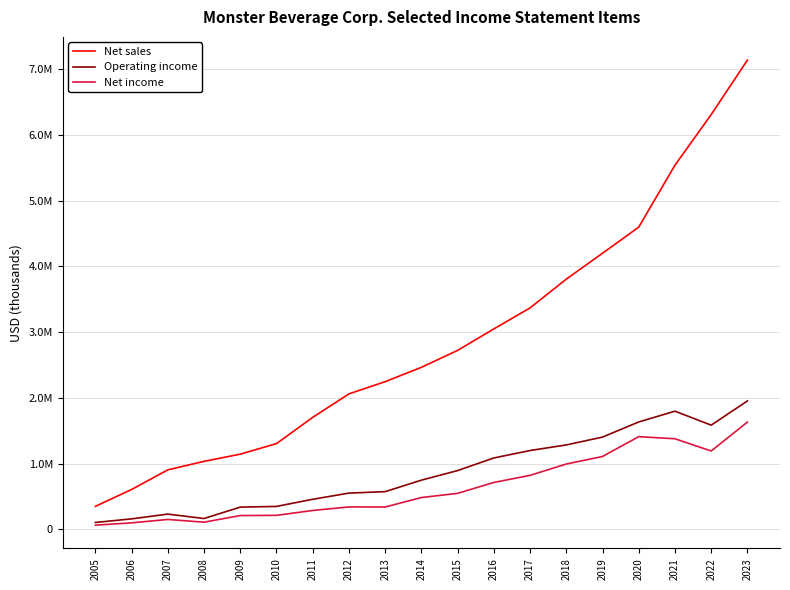

Reading left to right, transcribe all the data shown in this chart.

Net sales: 348886	605774	904465	1033780	1143299	1303942	1703230	2060702	2246428	2464867	2722564	3049393	3369045	3807183	4200819	4598638	5541352	6311050	7140027
Operating income: 103443	158579	230986	163591	337309	347814	456423	550623	572916	747505	893653	1085338	1198787	1283619	1402939	1633153	1797467	1584721	1953355
Net income: 62775	97949	149406	108032	208716	212029	286219	340020	338661	483185	546733	712685	820678	993004	1107835	1409594	1377475	1191624	1630988